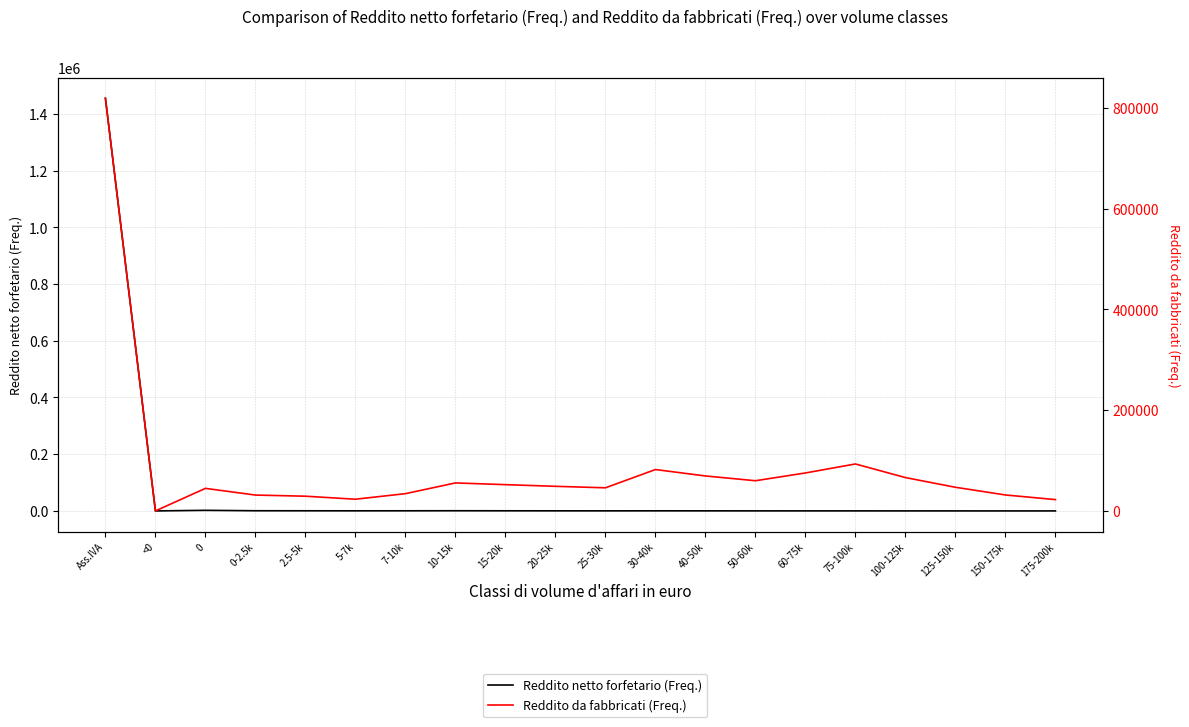

At which category is the sum across all series the highest?

Ass.IVA